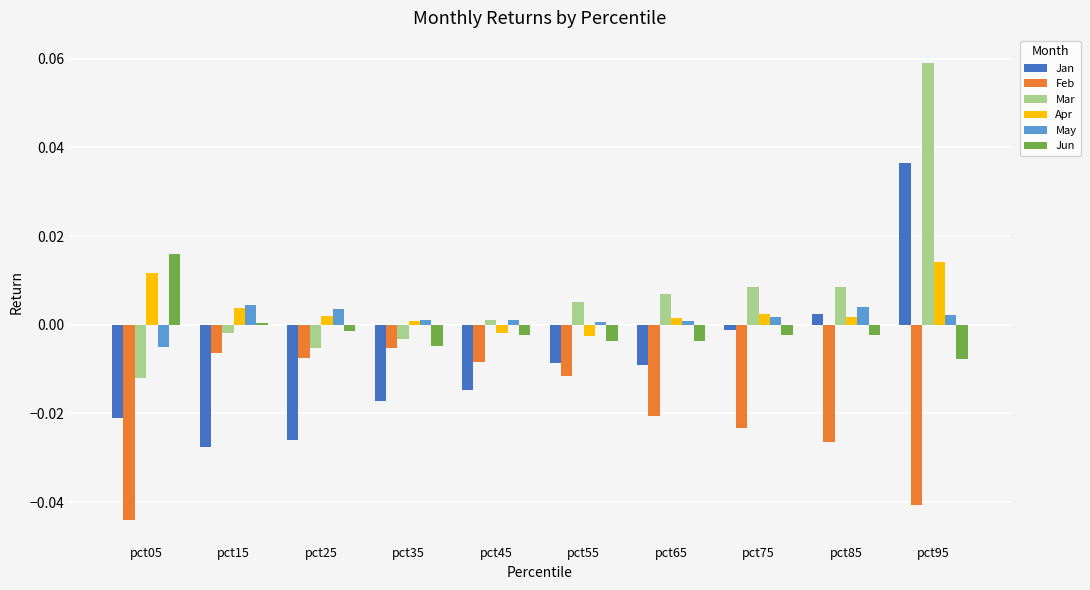

List the series in order of their peak value, highest first.

Mar, Jan, Jun, Apr, May, Feb